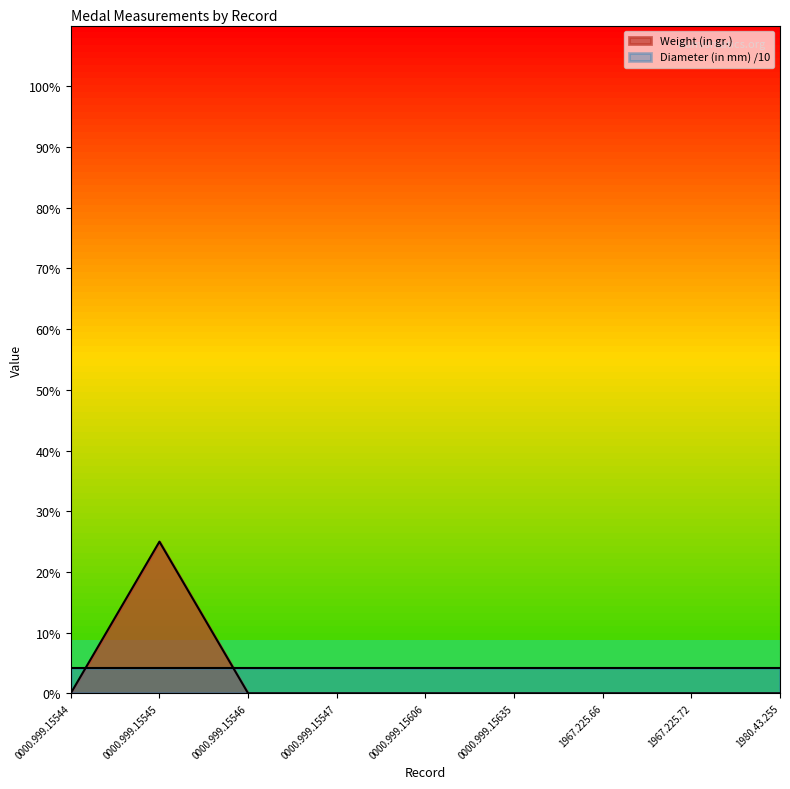

The Weight (in gr.) series shows 0.0 at 0000.999.15544. True or false?

True